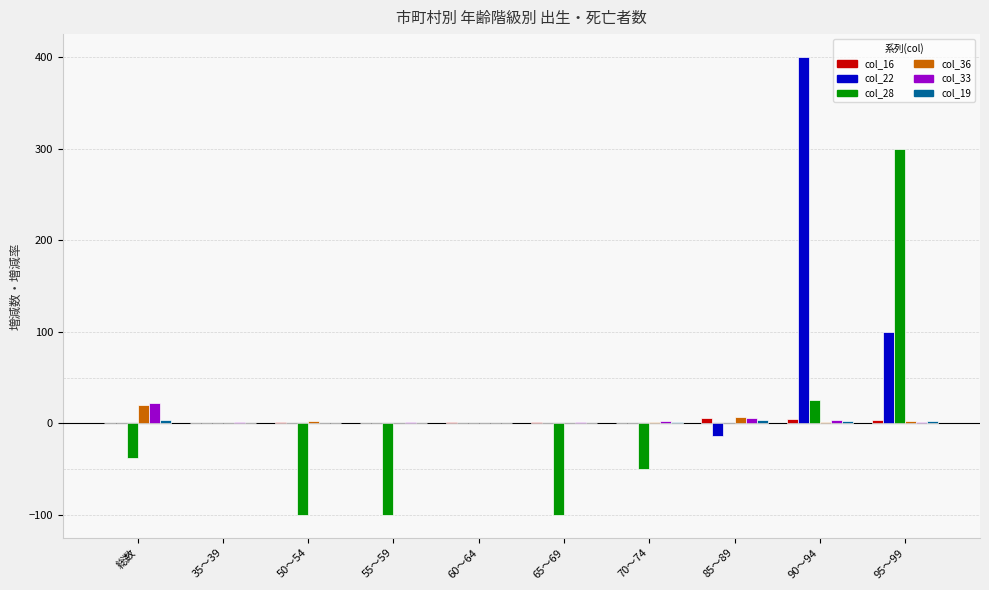

Which series has the largest total across all categories?

col_22